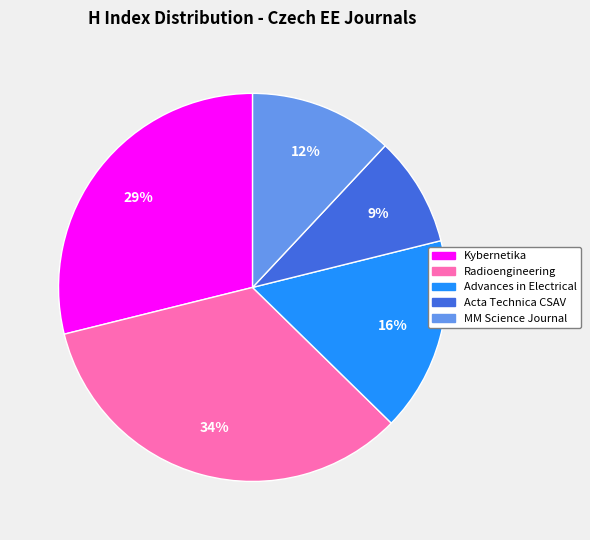

How many slices are in this pie chart?

5